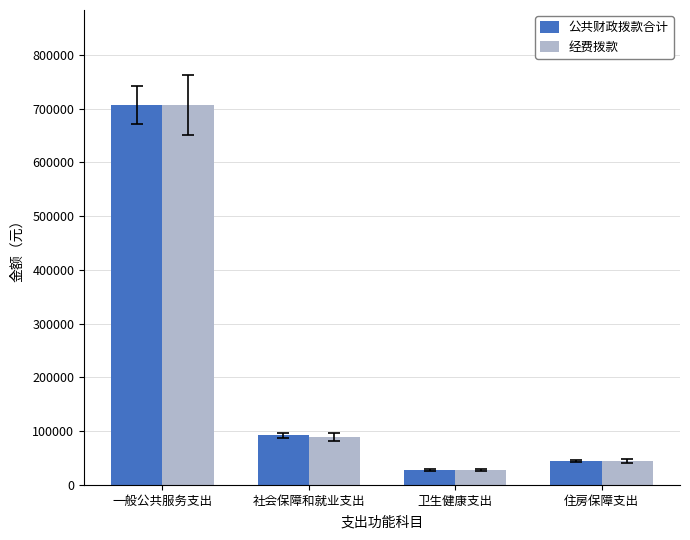

Is it true that 公共财政拨款合计 equals 706652.6 at 一般公共服务支出?

True